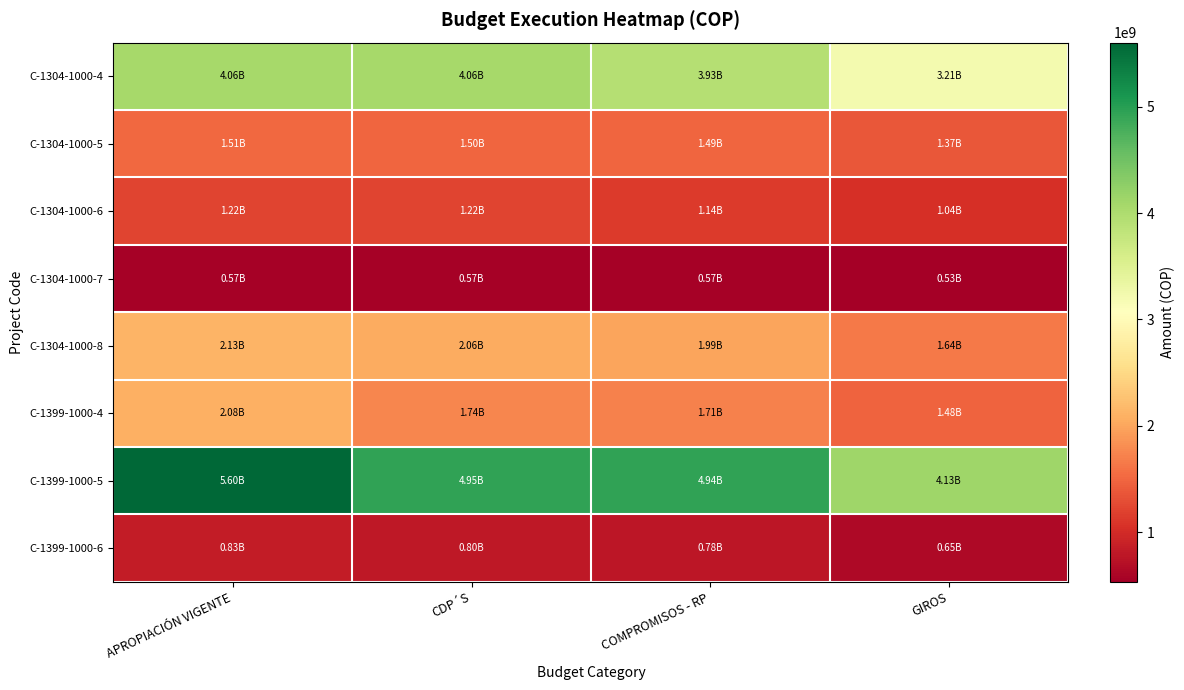

How many data points does each series have?

4